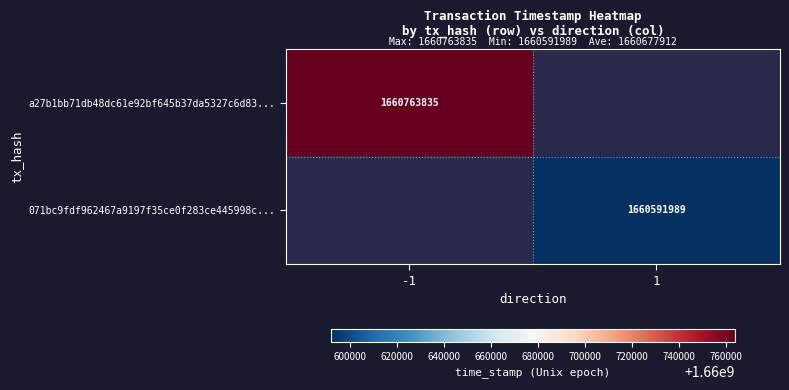

Is it true that a27b1bb71db48dc61e92bf645b37da5327c6d83... equals 0 at 1?

True